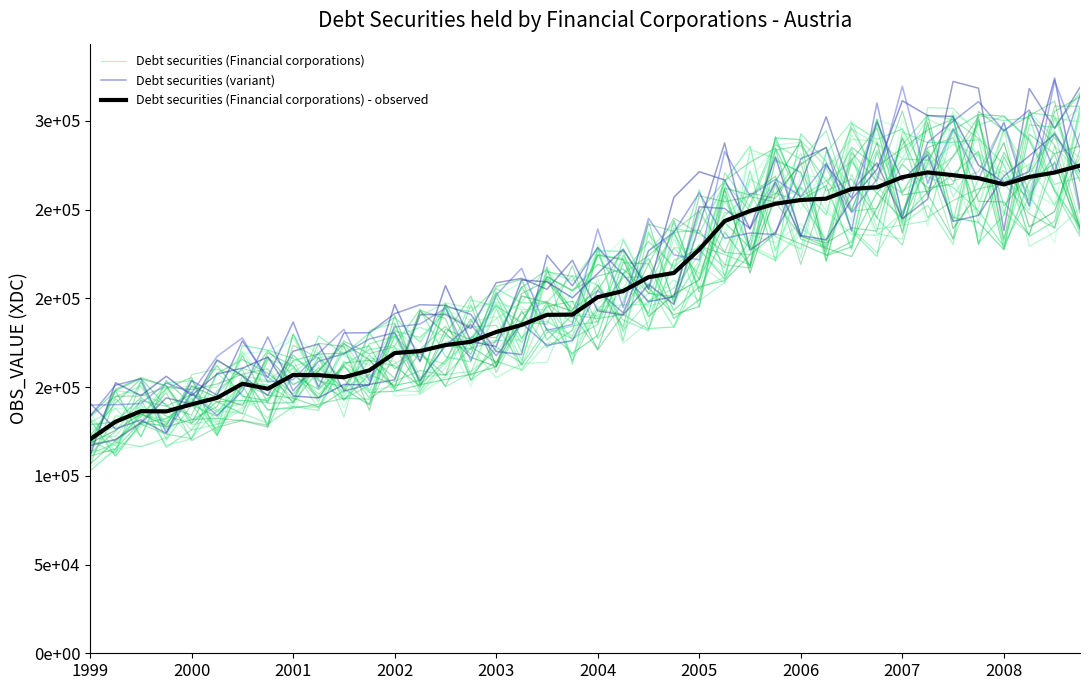

At 38, list the series in order from smallest to largest.

Debt securities (Financial corporations) - observed, Debt securities (Financial corporations), Debt securities (variant)